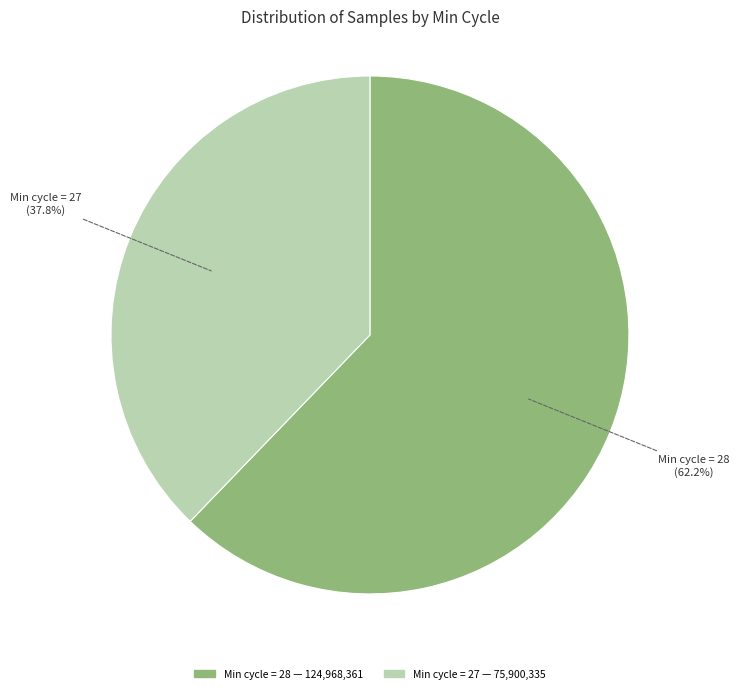

Is there a majority slice in this chart?

Yes